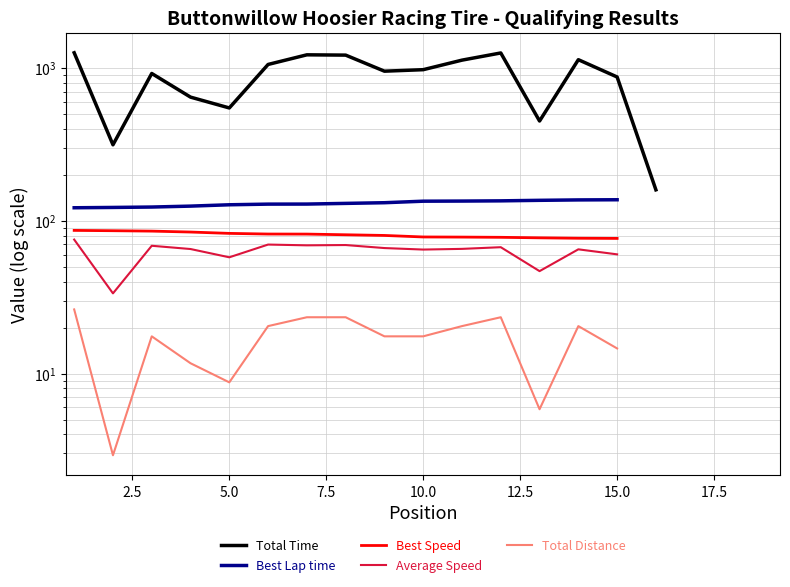

What is the minimum value for Average Speed?

33.5